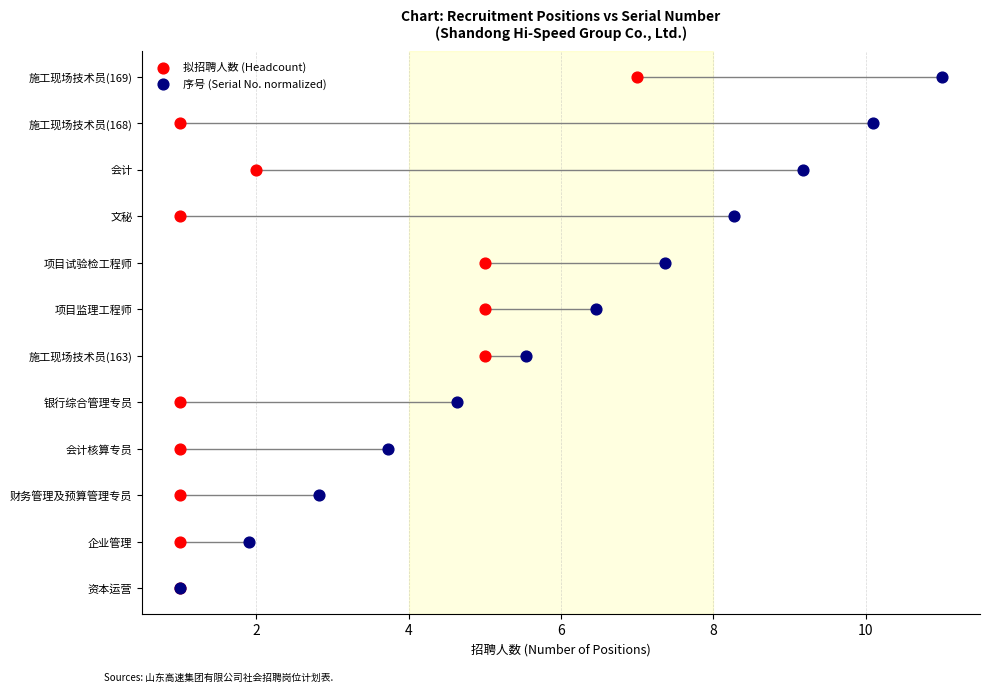

What are all the series names shown in the legend?

拟招聘人数 (Headcount), 序号 (Serial No. normalized)